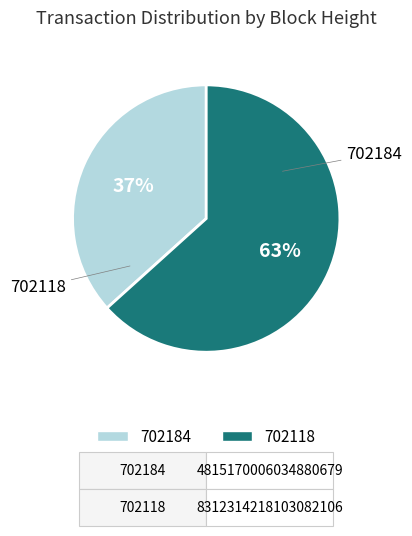

The 702184 slice represents 26% of the pie. True or false?

False